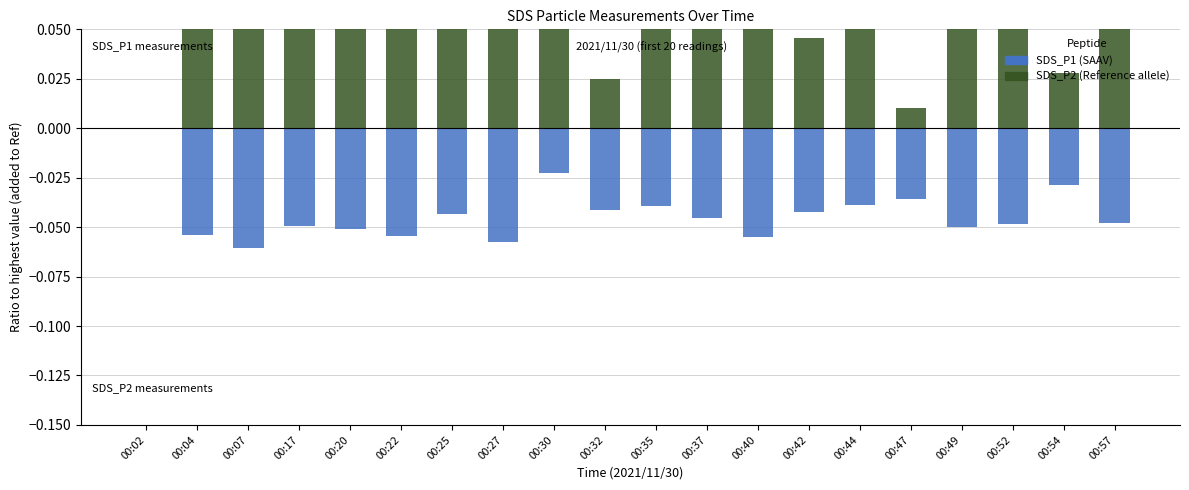

Reading left to right, what are all the values shown in this chart?

SDS_P1 (SAAV): 0.0	-0.1	-0.1	-0.0	-0.1	-0.1	-0.0	-0.1	-0.0	-0.0	-0.0	-0.0	-0.1	-0.0	-0.0	-0.0	-0.0	-0.0	-0.0	-0.0
SDS_P2 (Reference allele): 0.0	0.1	0.1	0.1	0.1	0.1	0.1	0.1	0.1	0.0	0.1	0.1	0.1	0.0	0.1	0.0	0.1	0.1	0.0	0.1